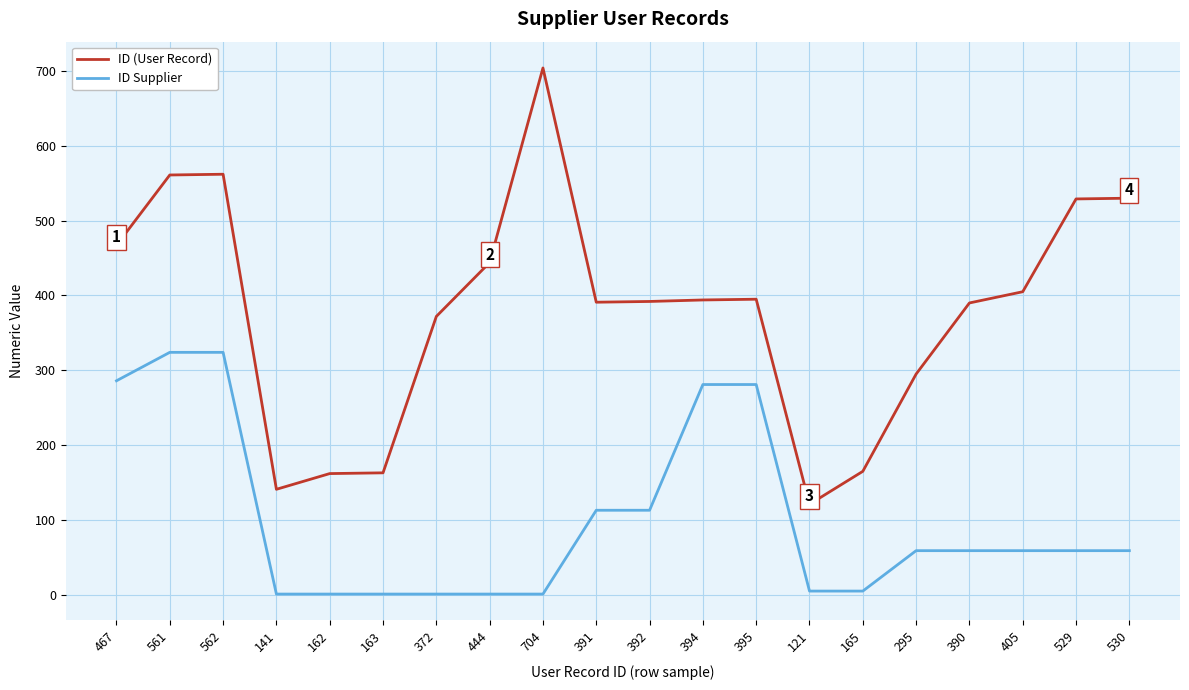

Is this an area chart (filled region under the line)?

No